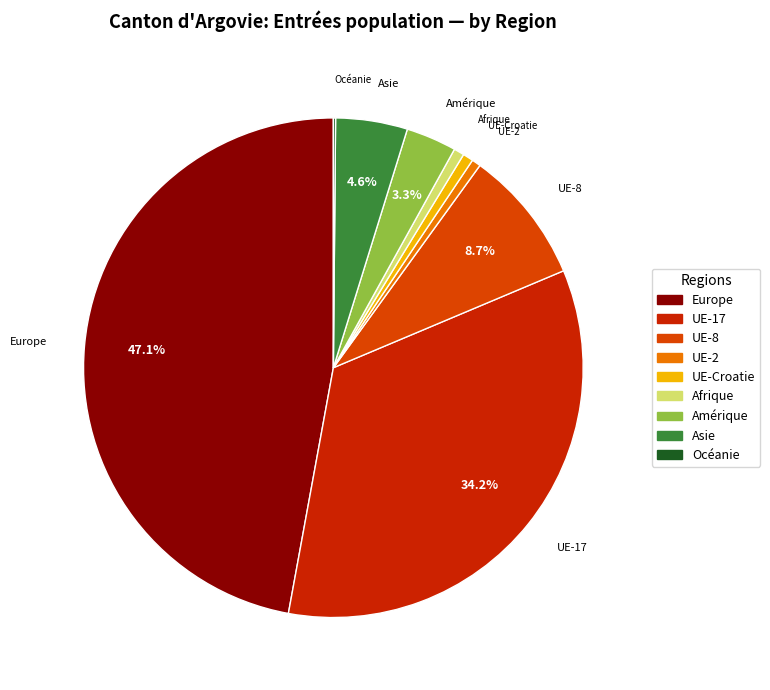

What percentage is NOT represented by Amérique?

96.7%